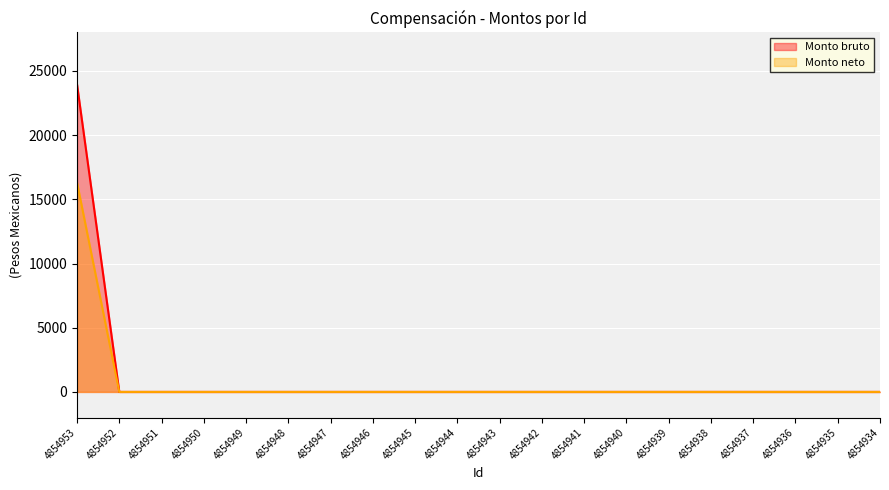

Between 4854936 and 4854946, which is larger?

4854936